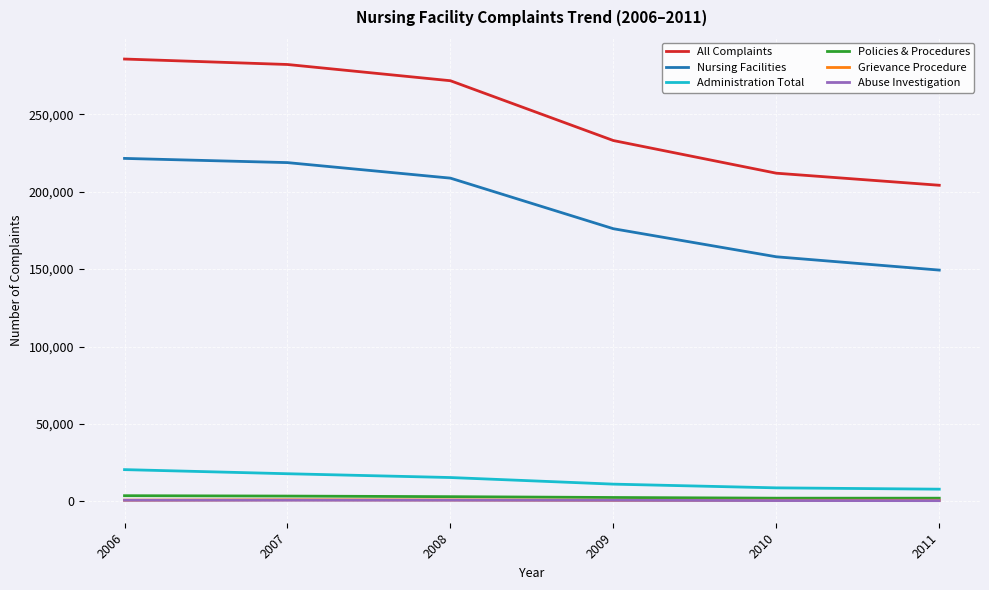

Which series has the widest spread of values?

All Complaints